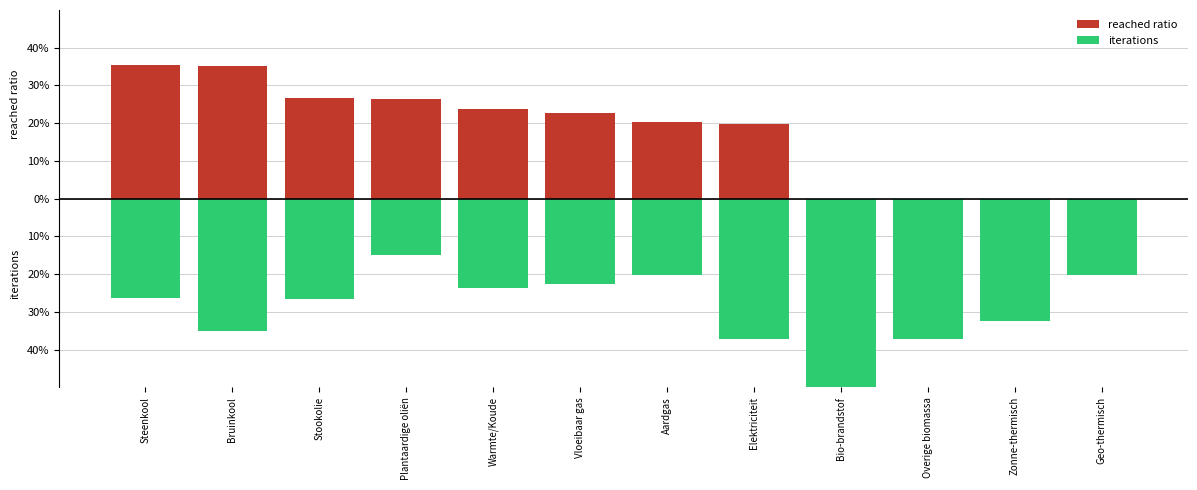

What is the value of the iterations bar at the 6th from the left?

-0.2